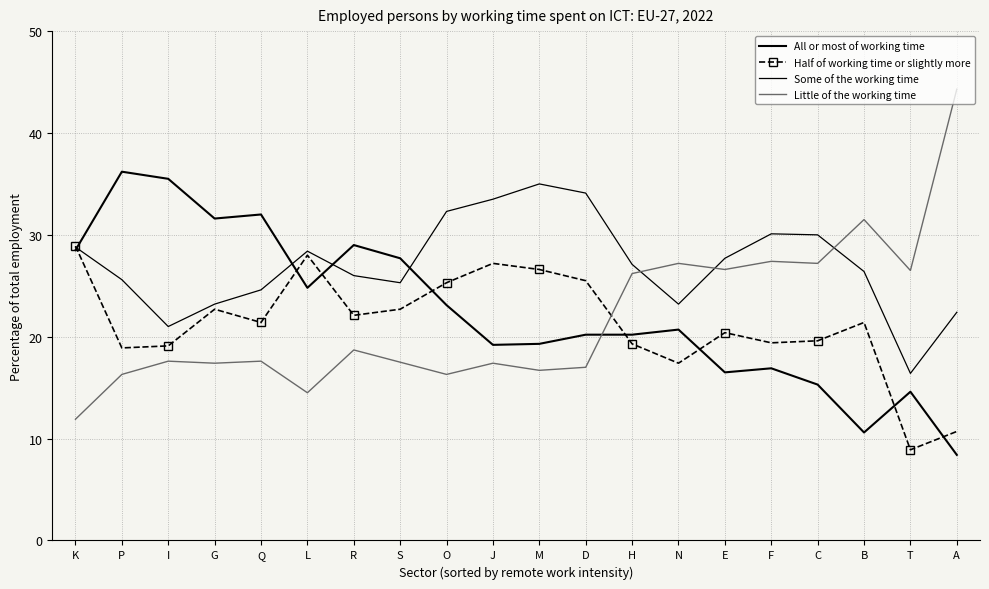

True or false: Half of working time or slightly more has more than 2 interior local peaks.

True